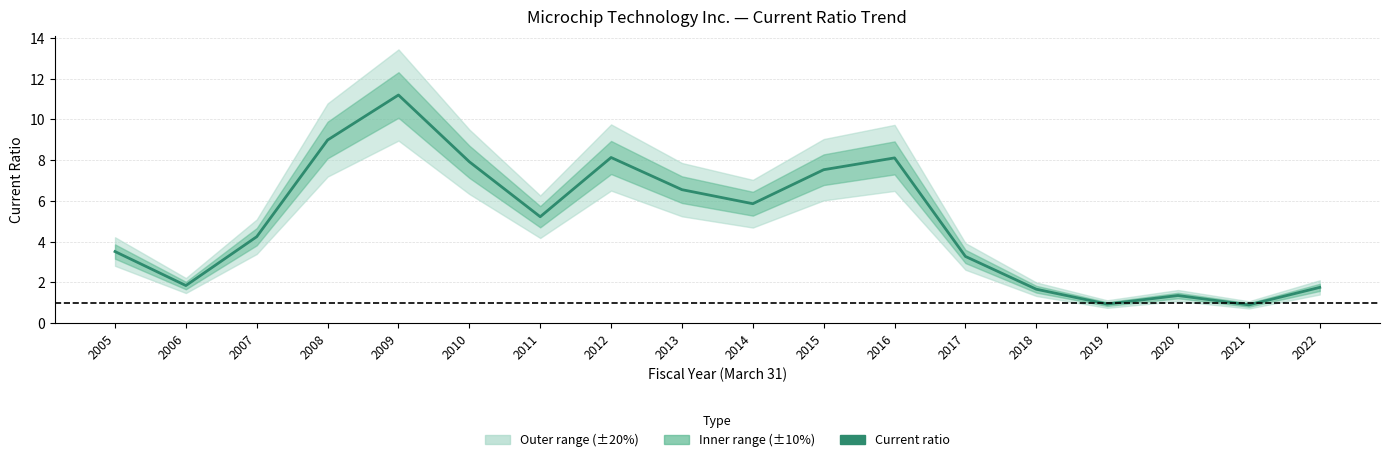

At which category does the data reach its first local peak?

2009